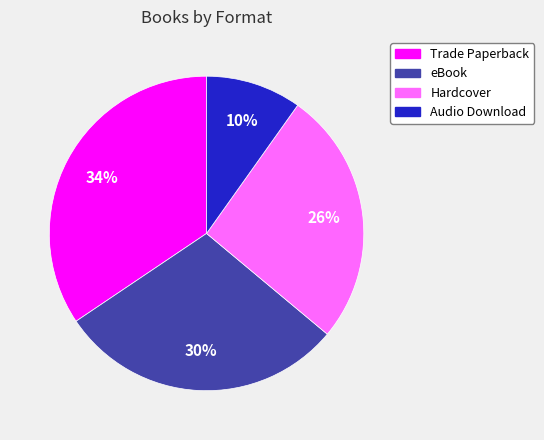

Is the sum of Trade Paperback and Audio Download greater than half?

No